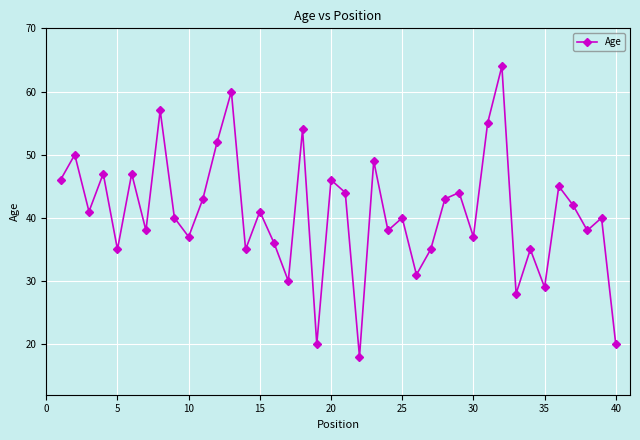

What is the value of the 26th point from the left?

31